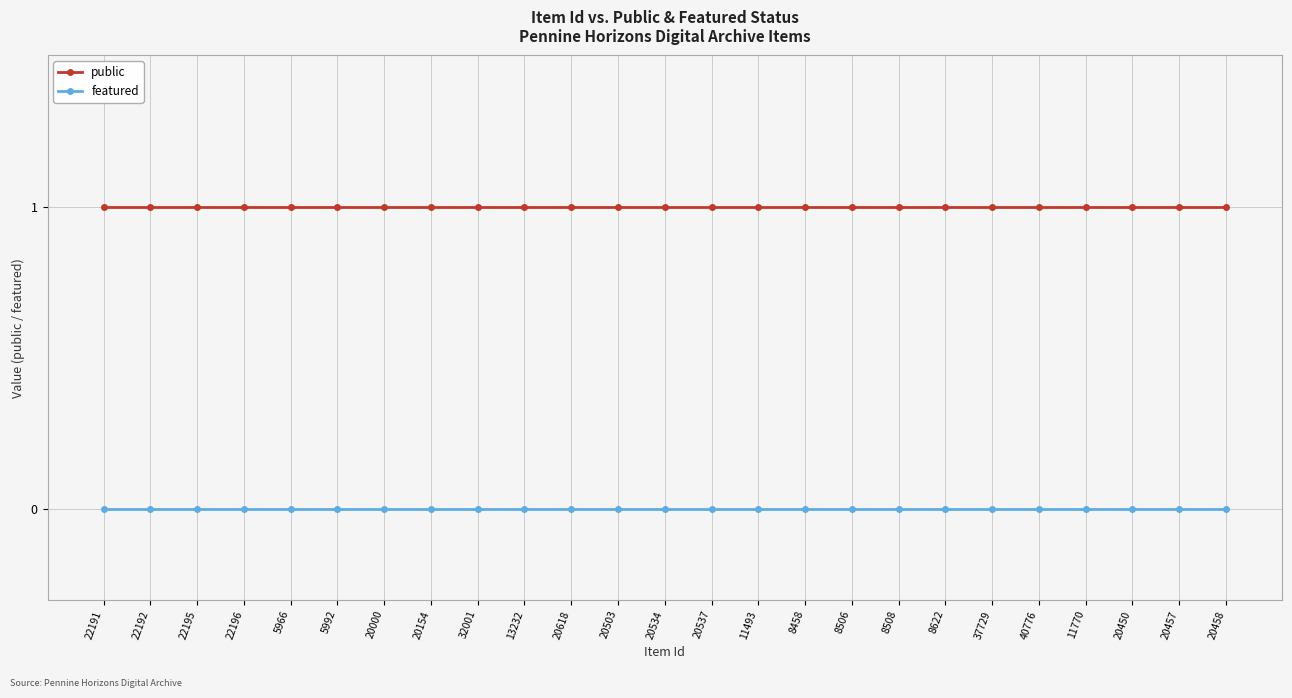

List the series in order of their overall mean, lowest first.

featured, public